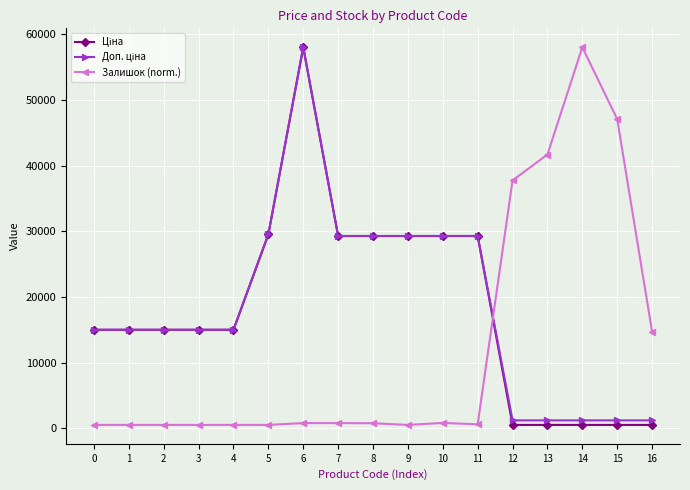

At which category is the sum across all series the highest?

6